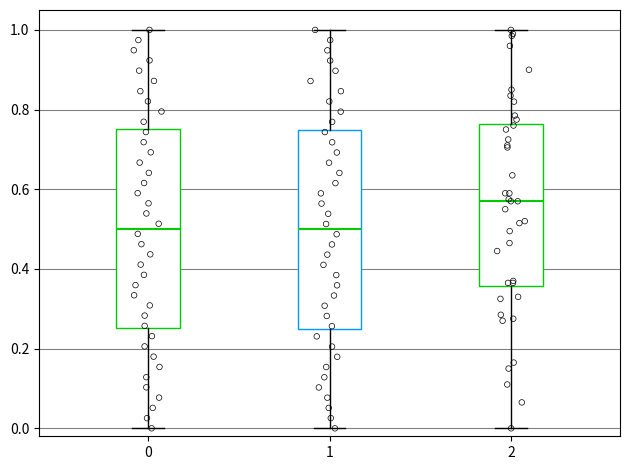

Which box has the highest median line?

2